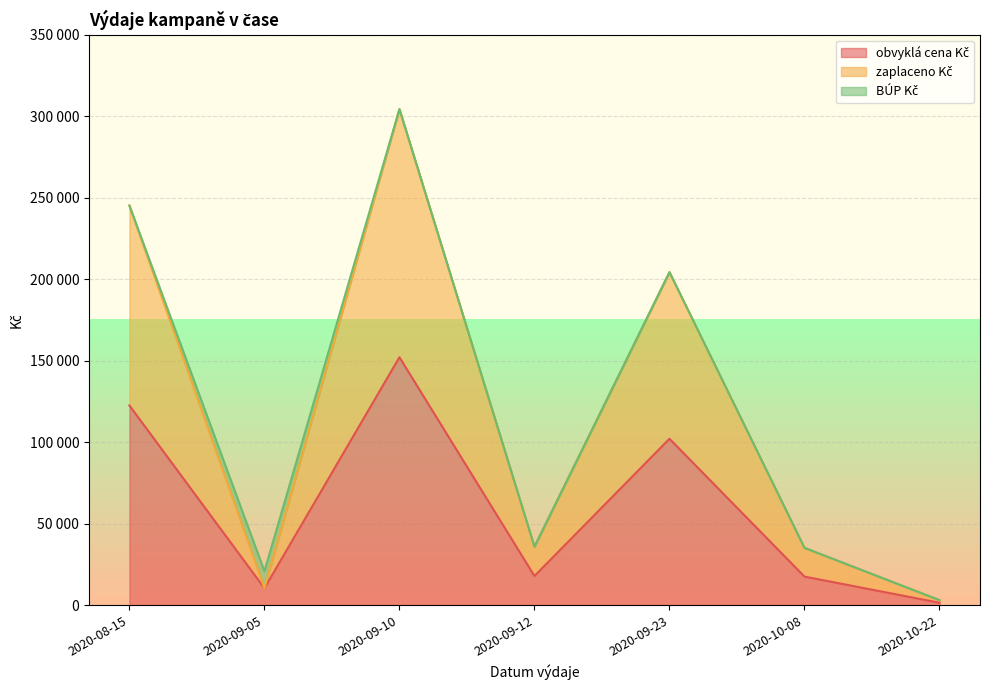

What position from the right is 2020-10-22?

1